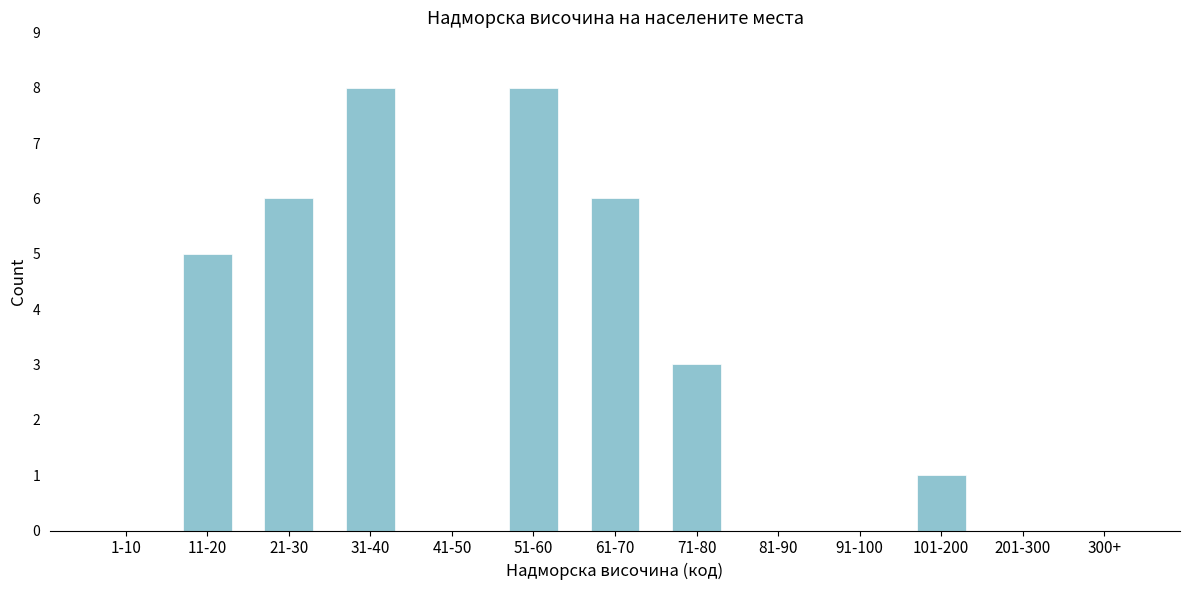

Reading right to left, extract all data points from this chart.

300+=0	201-300=0	101-200=1	91-100=0	81-90=0	71-80=3	61-70=6	51-60=8	41-50=0	31-40=8	21-30=6	11-20=5	1-10=0